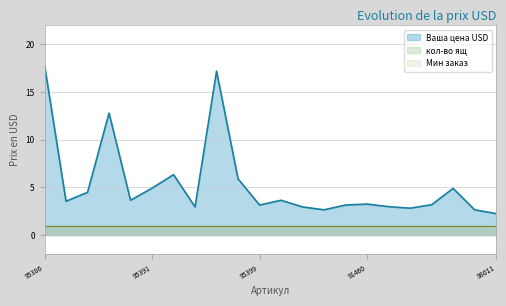

The Ваша цена USD series shows 4.6 at 91467. True or false?

False